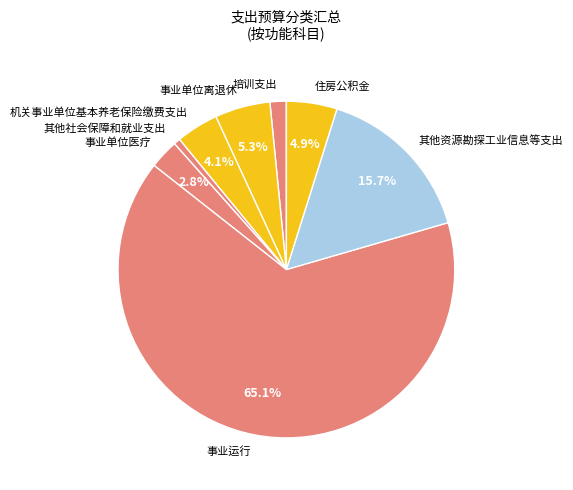

To the nearest percent, what portion does 其他资源勘探工业信息等支出 represent?

16%